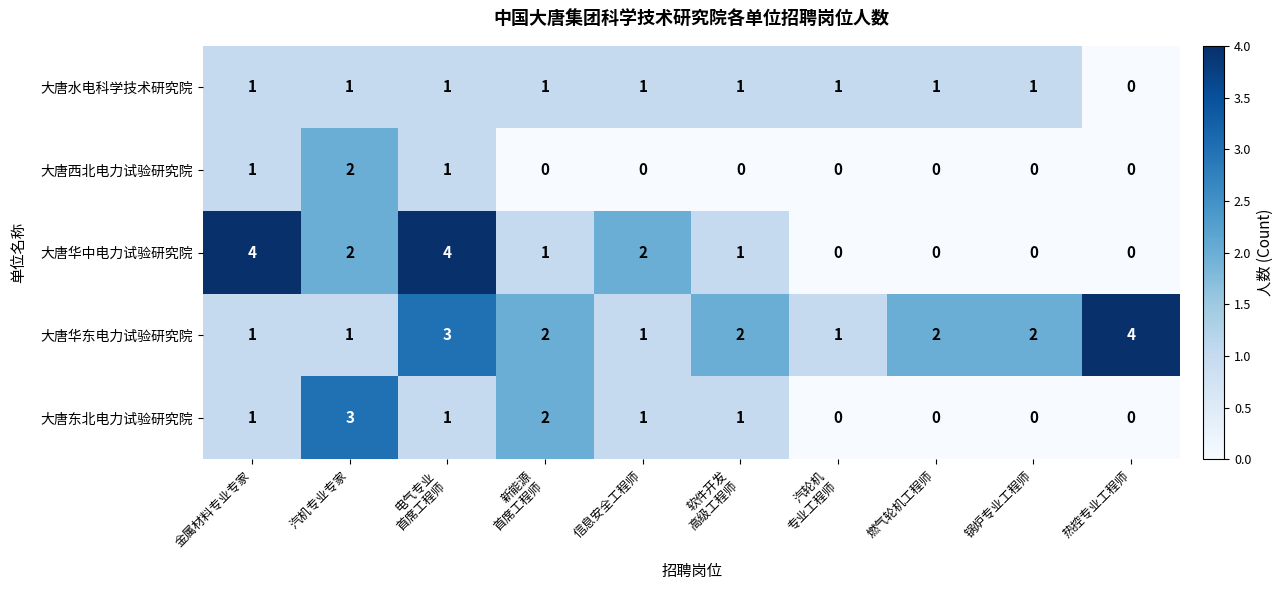

What is the maximum value shown in the chart?

4